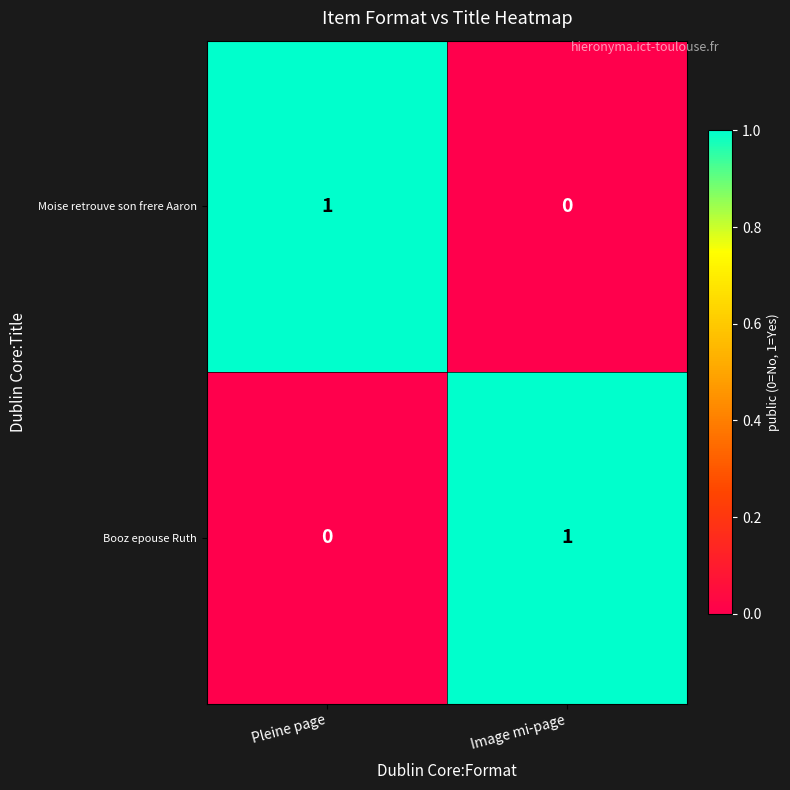

List the labels in order of Booz epouse Ruth value, smallest first.

Pleine page, Image mi-page